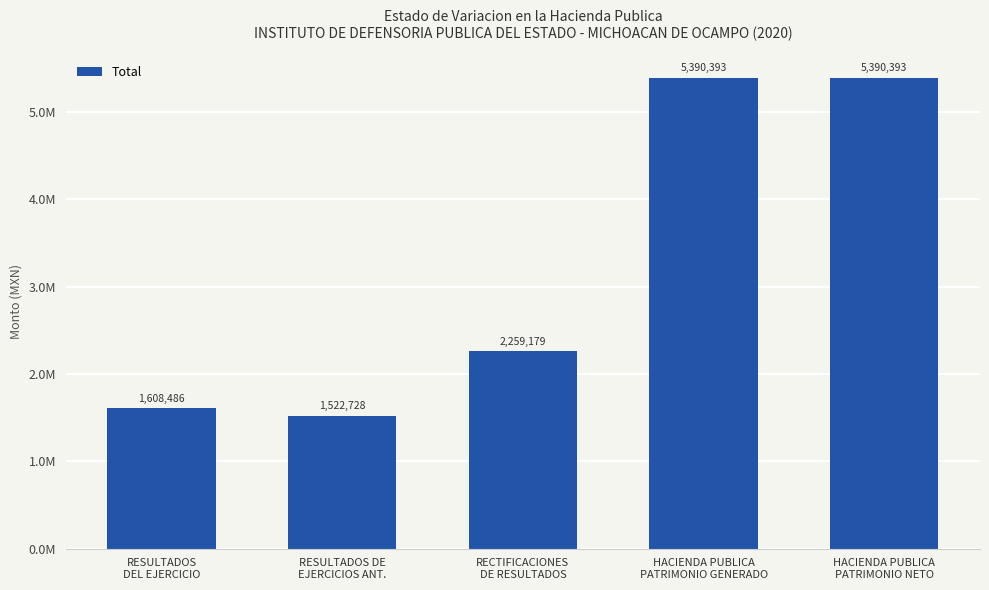

List the labels in order of value, largest first.

HACIENDA PUBLICA
PATRIMONIO GENERADO, HACIENDA PUBLICA
PATRIMONIO NETO, RECTIFICACIONES
DE RESULTADOS, RESULTADOS
DEL EJERCICIO, RESULTADOS DE
EJERCICIOS ANT.